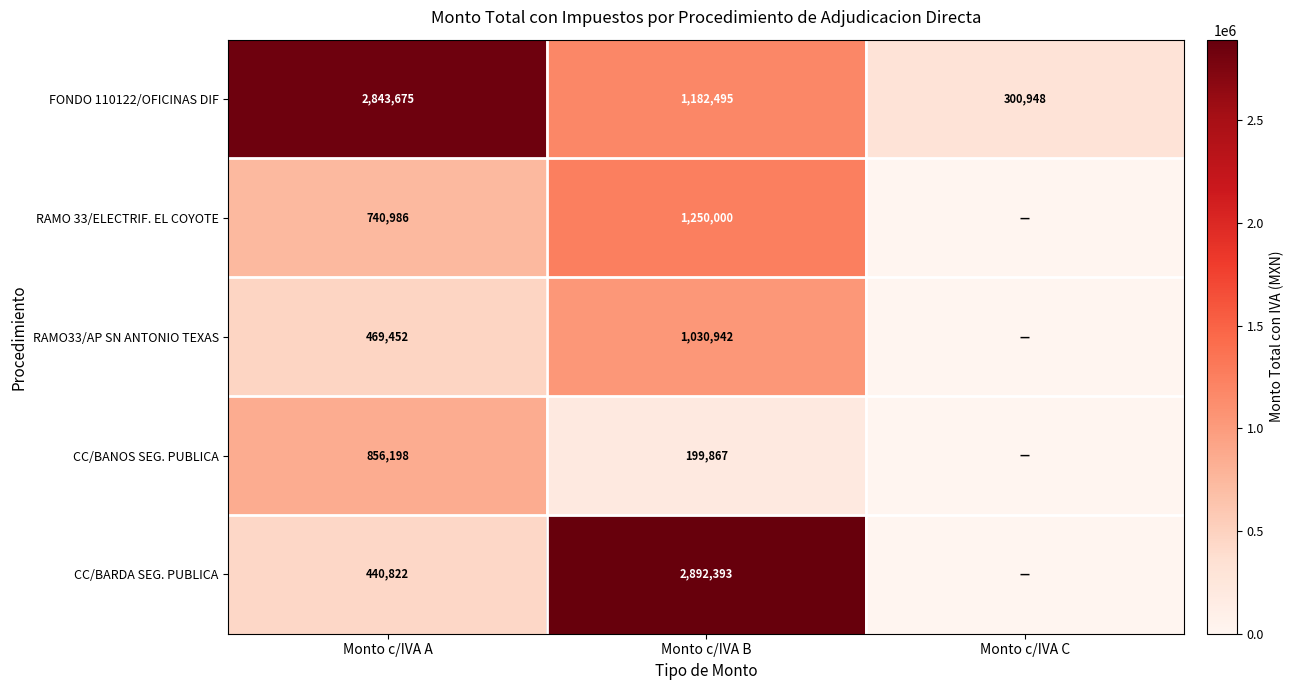

Read the FONDO 110122/OFICINAS DIF value at Monto c/IVA A, to the nearest 100.

2843700